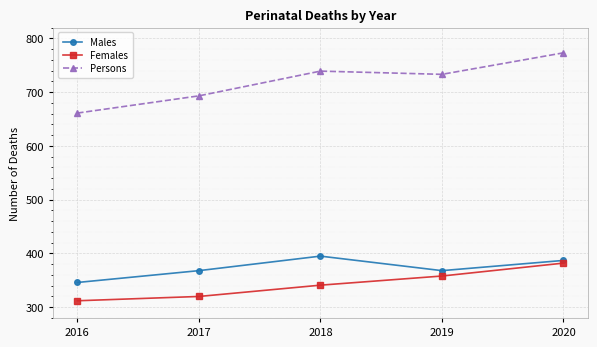

The value of Females at 2016 is 312. True or false?

True